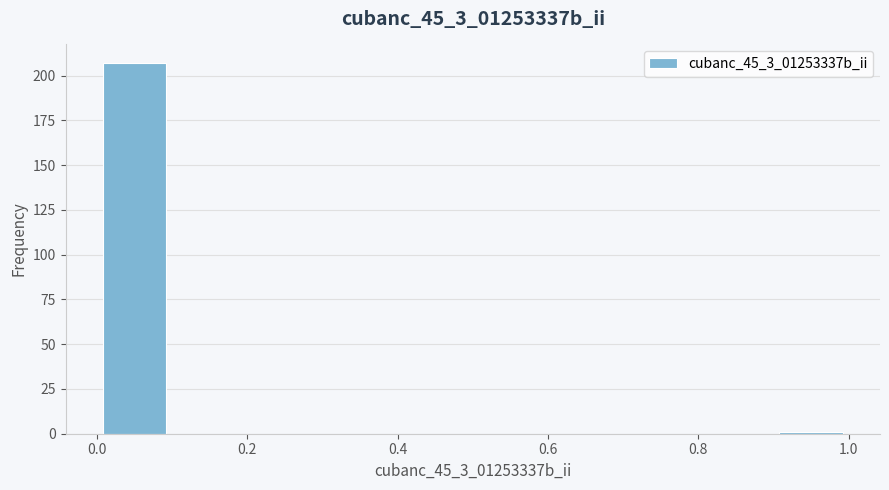

How tall is the bar that spans 0.0 to 0.1 on the x-axis? The values are not printed on the chart, so give them approximately, as read against the axis.

205